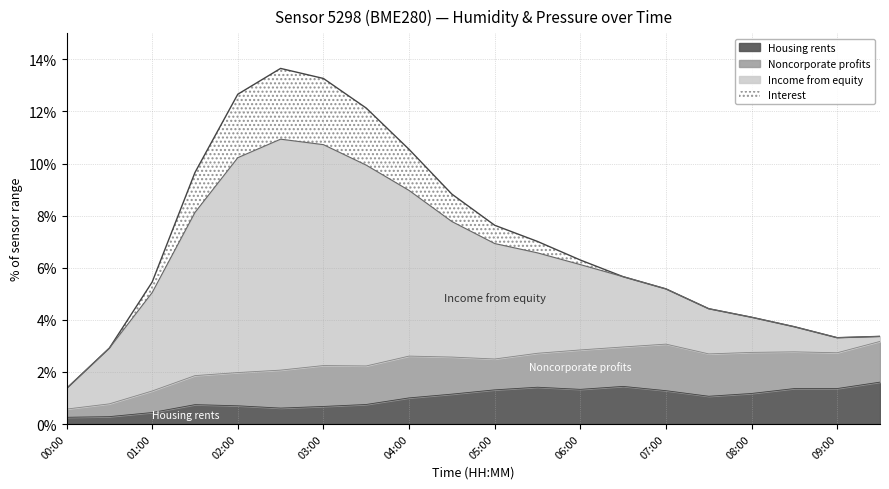

At how many categories does at least one series exceed 8?

7